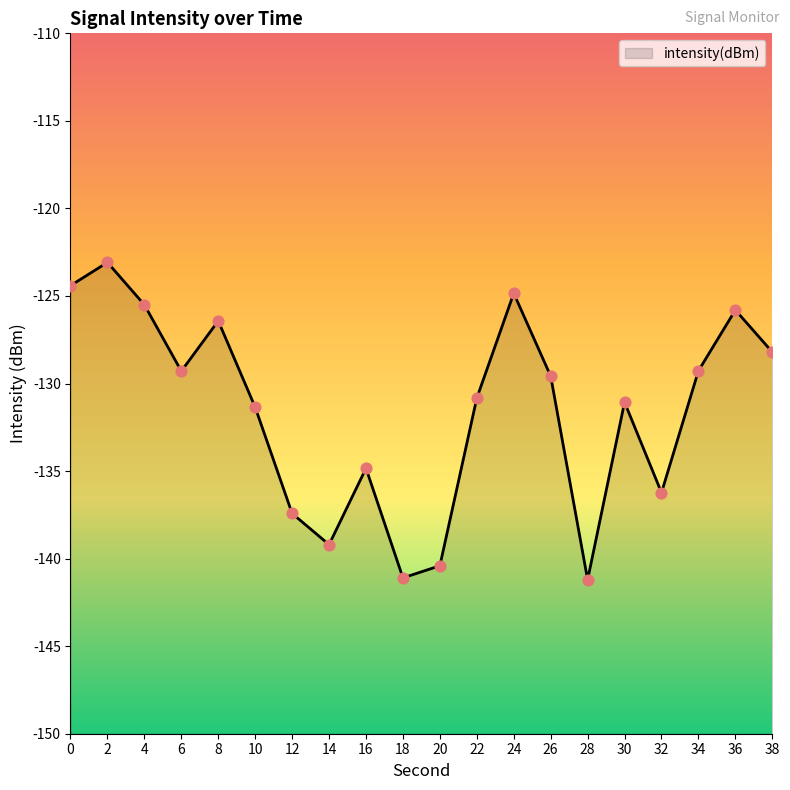

What is the change in value from 2 to 34?

-6.2